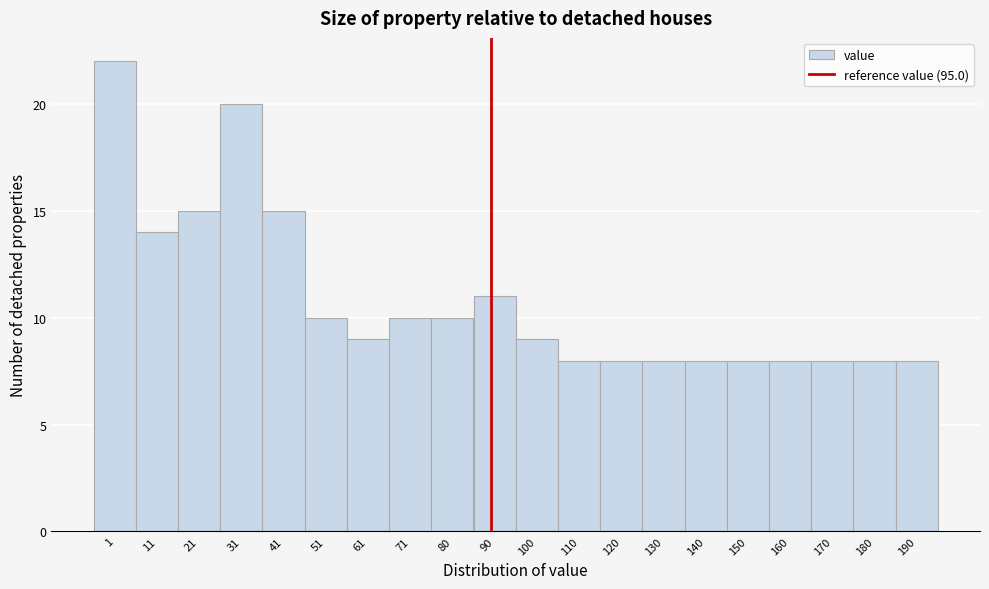

Reading left to right, list all the values displayed in this chart.

22	14	15	20	15	10	9	10	10	11	9	8	8	8	8	8	8	8	8	8